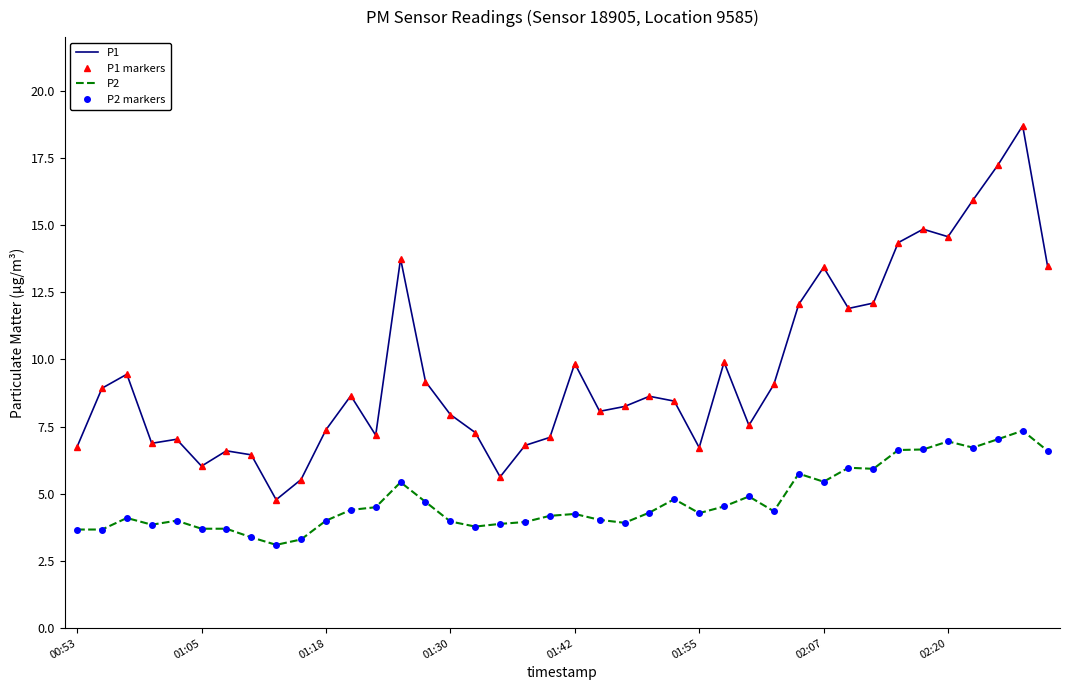

Where is P1 markers nearest to the value 11?

31